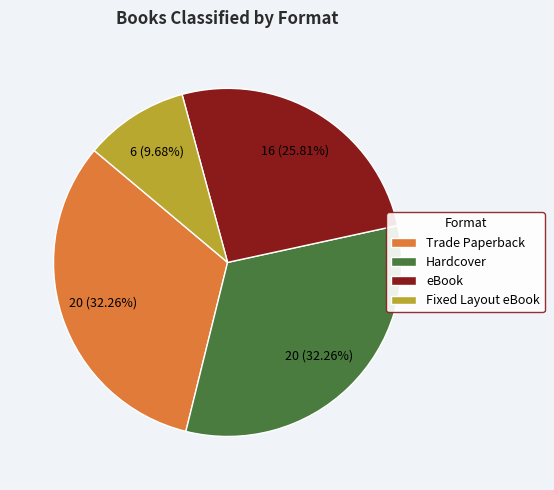

To the nearest percent, what is the difference between the eBook and Trade Paperback slice percentages?

6%